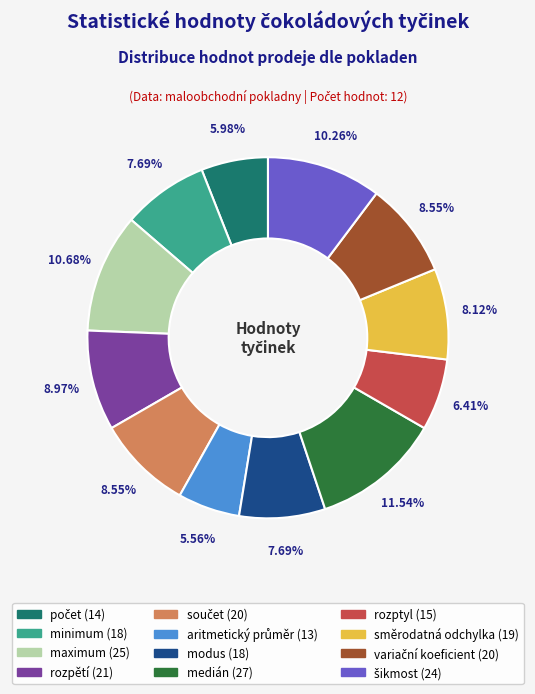

Is there any slice that represents more than half of the pie?

No